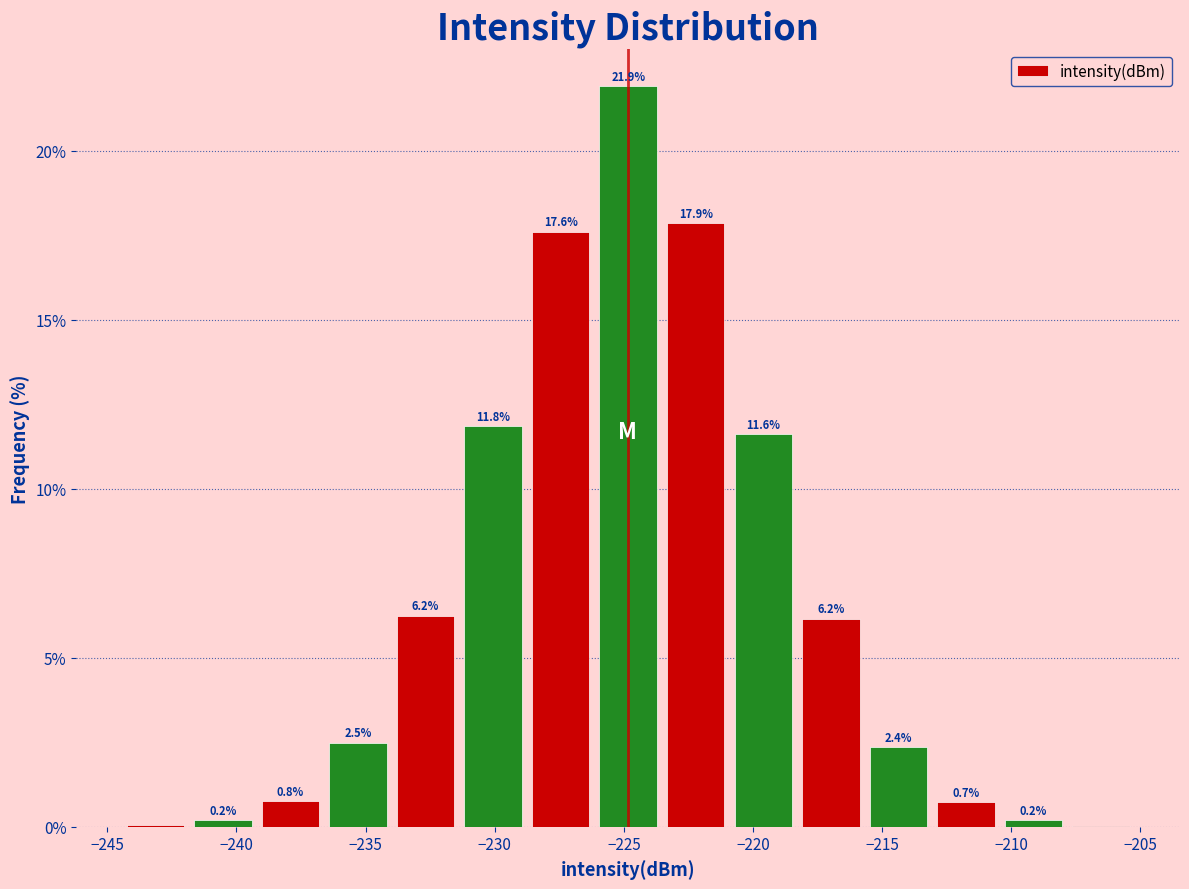

Over which range of the x-axis is the bar tallest?

-226.0 to -223.5